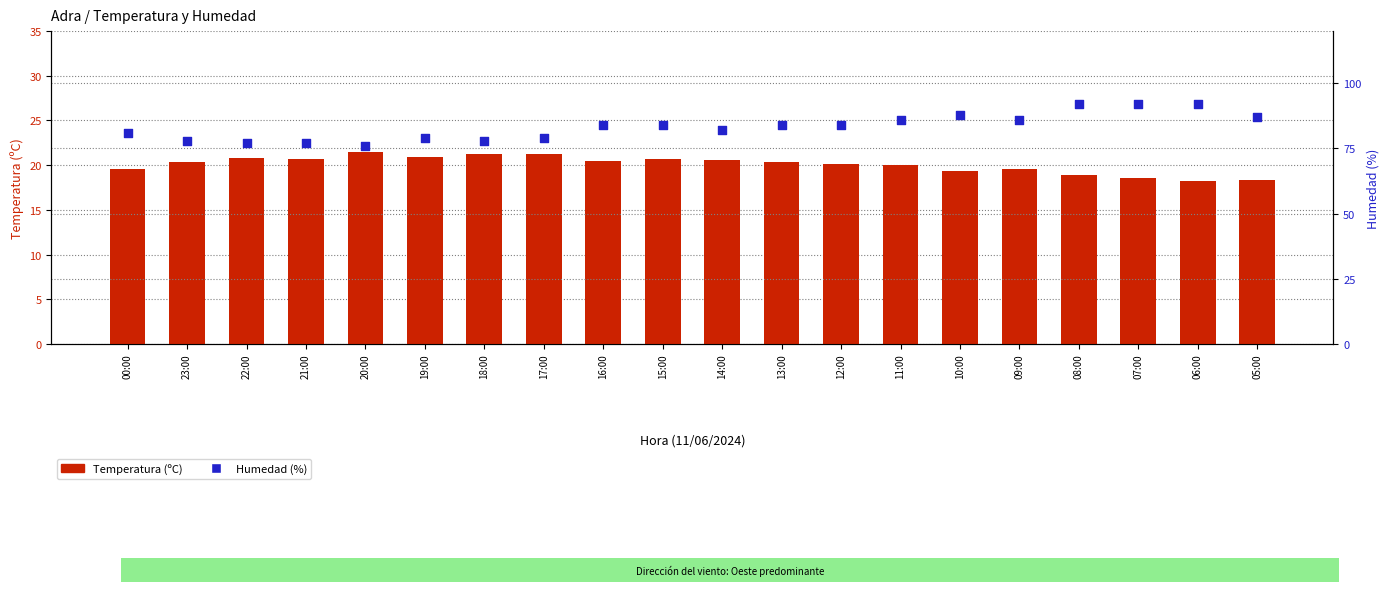

Which series contains the highest Y value?

Humedad (%)